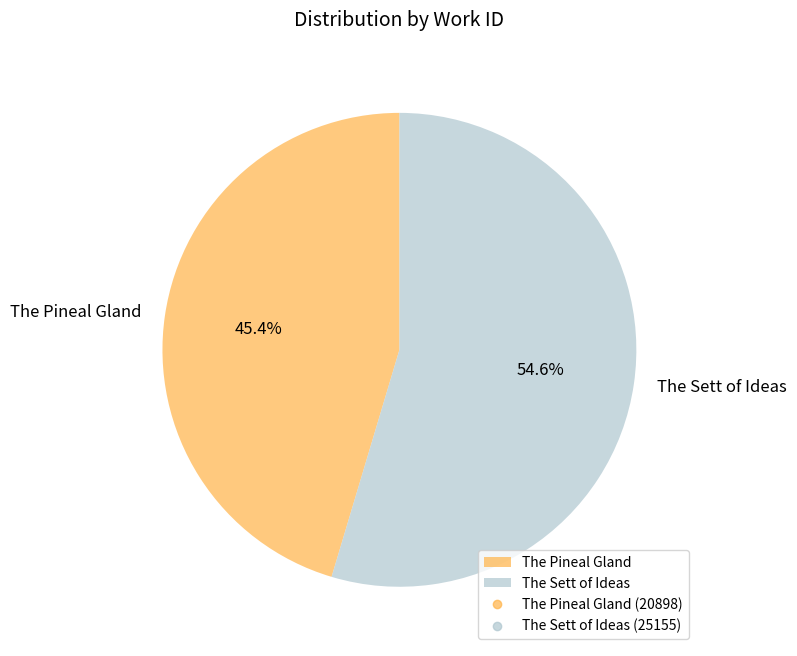

What is the ratio of the value at The Pineal Gland to the value at The Sett of Ideas?

0.8